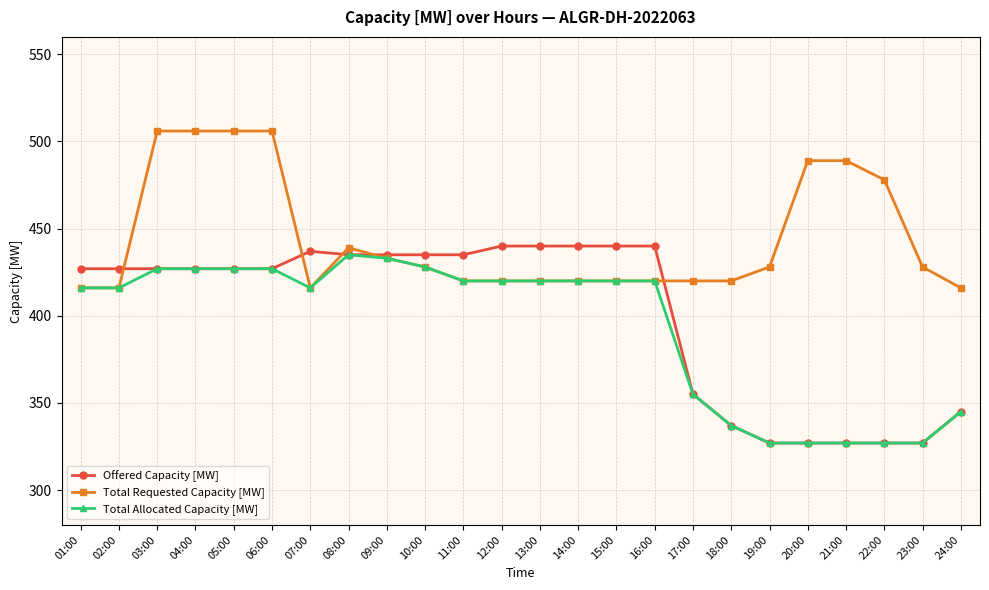

Is this an area chart (filled region under the line)?

No